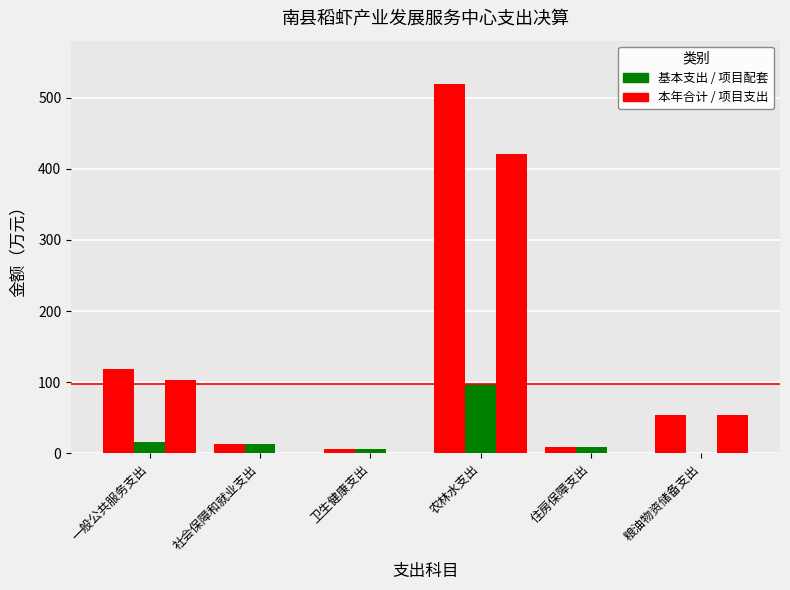

How many data points does each series have?

6